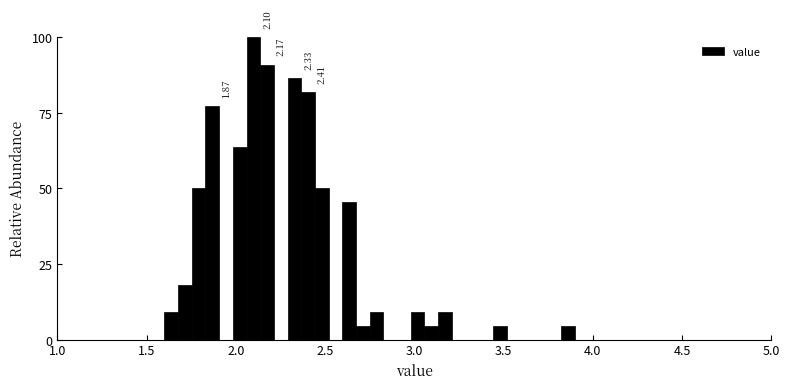

Read against the x-axis, roughly where is the centre of the tallest bar?

2.10